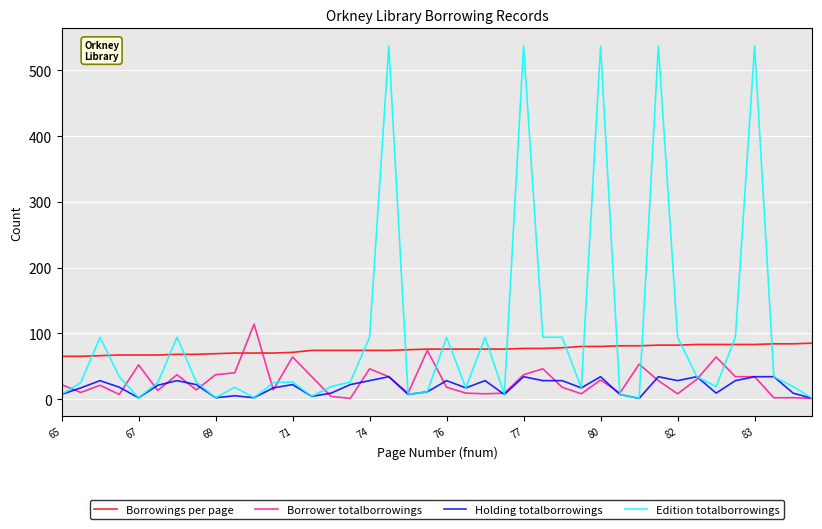

True or false: Borrowings per page and Holding totalborrowings intersect in this chart.

False